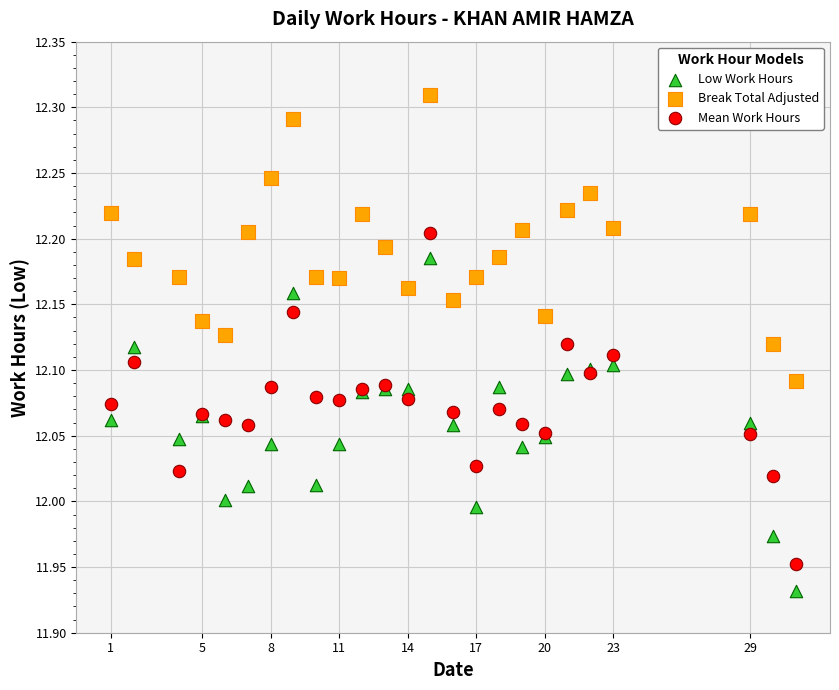

Which series reaches the maximum Y coordinate?

Break Total Adjusted